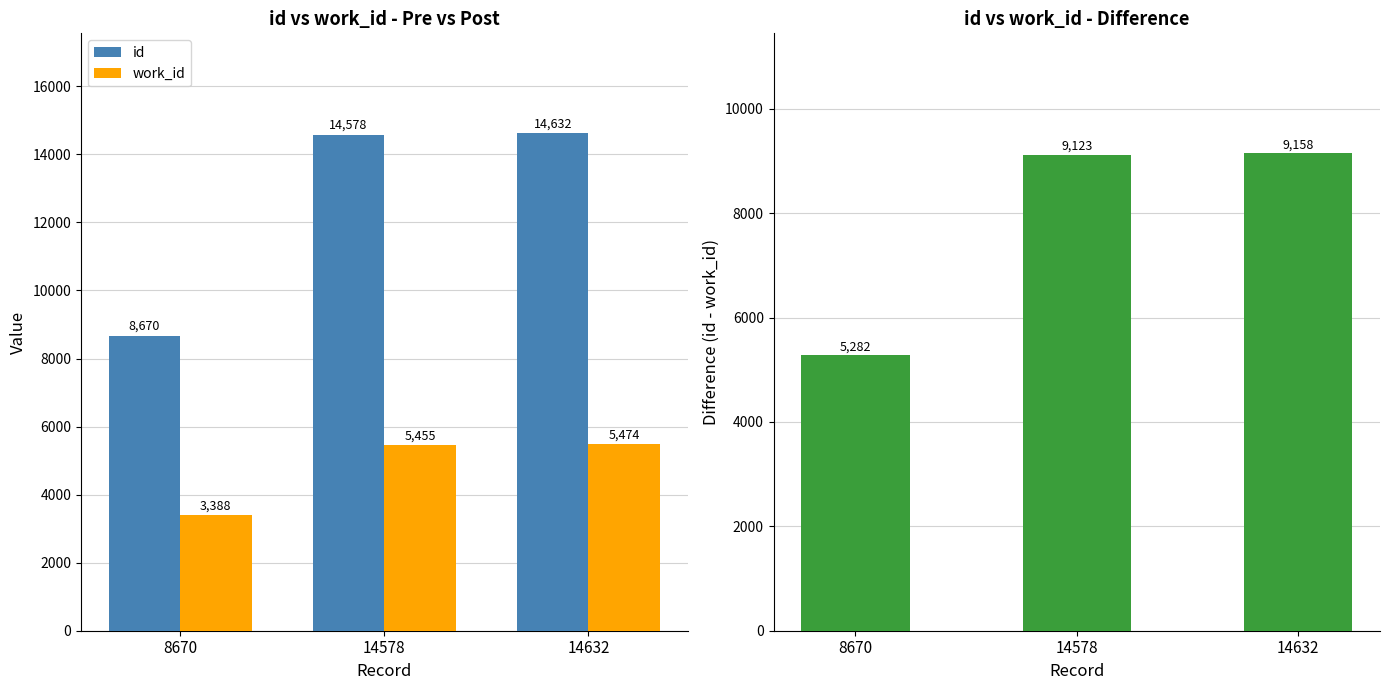

List the series in order of their overall mean, lowest first.

work_id, id - work_id, id